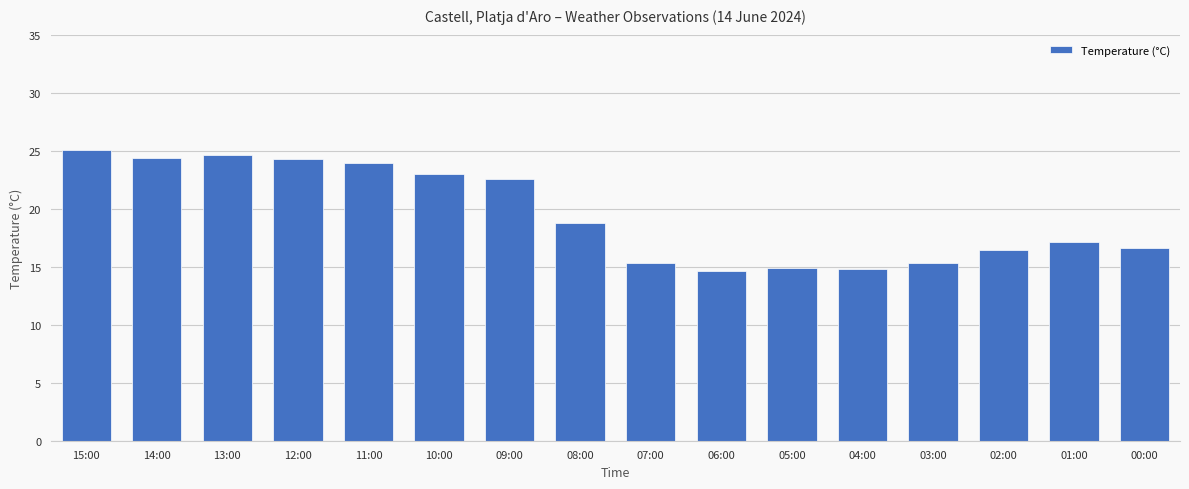

Approximately how many times larger is the value at 06:00 compared to 07:00?

1.0